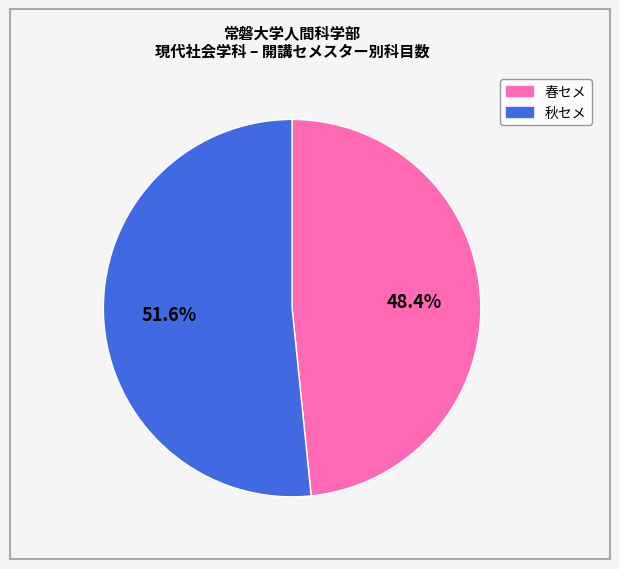

What is the ratio of the value at 秋セメ to the value at 春セメ?

1.1